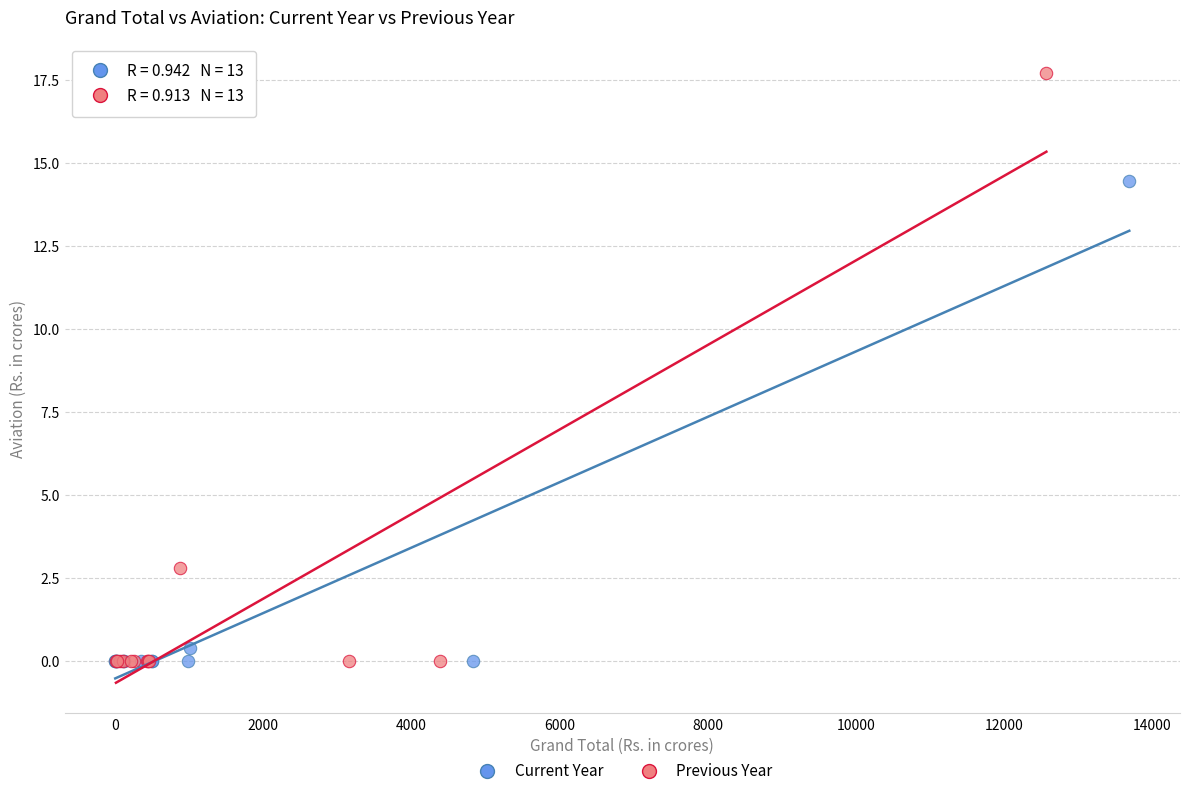

Which series reaches the maximum Y coordinate?

Previous Year